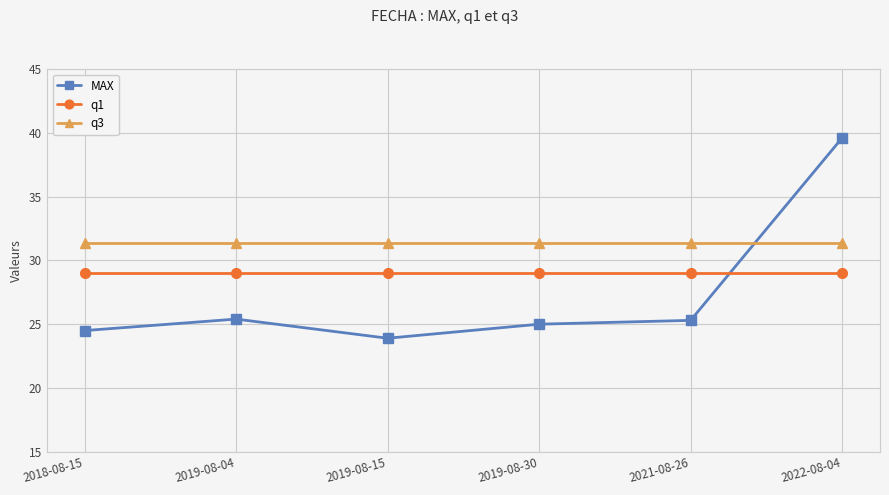

Is the value of q3 at 2019-08-04 greater than the value of q1 at 2019-08-04?

Yes